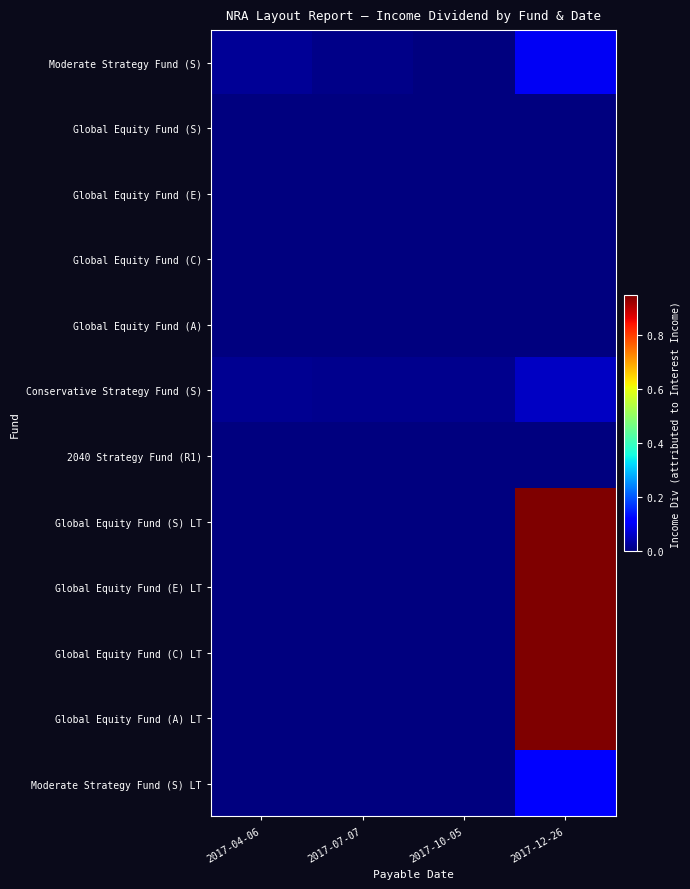

Reading left to right, what are all the values shown in this chart?

Moderate Strategy Fund (S): 2017-04-06=0.0	2017-07-07=0.0	2017-10-05=0.0	2017-12-26=0.1
Global Equity Fund (S): 2017-04-06=0.0	2017-07-07=0.0	2017-10-05=0.0	2017-12-26=0.0
Global Equity Fund (E): 2017-04-06=0.0	2017-07-07=0.0	2017-10-05=0.0	2017-12-26=0.0
Global Equity Fund (C): 2017-04-06=0.0	2017-07-07=0.0	2017-10-05=0.0	2017-12-26=0.0
Global Equity Fund (A): 2017-04-06=0.0	2017-07-07=0.0	2017-10-05=0.0	2017-12-26=0.0
Conservative Strategy Fund (S): 2017-04-06=0.0	2017-07-07=0.0	2017-10-05=0.0	2017-12-26=0.1
2040 Strategy Fund (R1): 2017-04-06=0.0	2017-07-07=0.0	2017-10-05=0.0	2017-12-26=0.0
Global Equity Fund (S) LT: 2017-04-06=0.0	2017-07-07=0.0	2017-10-05=0.0	2017-12-26=0.9
Global Equity Fund (E) LT: 2017-04-06=0.0	2017-07-07=0.0	2017-10-05=0.0	2017-12-26=0.9
Global Equity Fund (C) LT: 2017-04-06=0.0	2017-07-07=0.0	2017-10-05=0.0	2017-12-26=0.9
Global Equity Fund (A) LT: 2017-04-06=0.0	2017-07-07=0.0	2017-10-05=0.0	2017-12-26=0.9
Moderate Strategy Fund (S) LT: 2017-04-06=0.0	2017-07-07=0.0	2017-10-05=0.0	2017-12-26=0.1